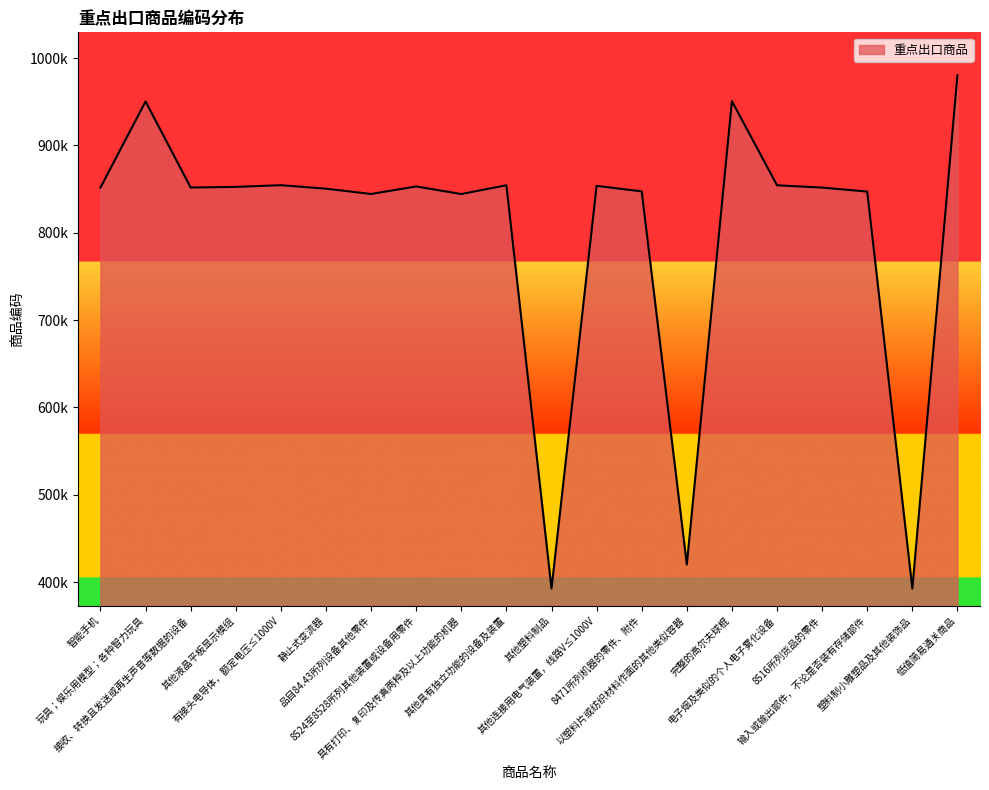

Where is the data nearest to the value 686520?

具有打印、复印及传真两种及以上功能的机器